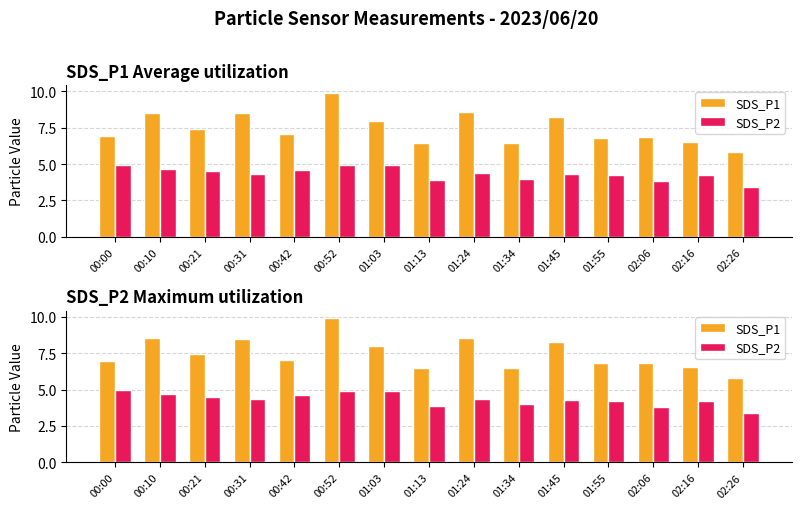

Is it true that SDS_P1 equals 12.7 at 01:24?

False